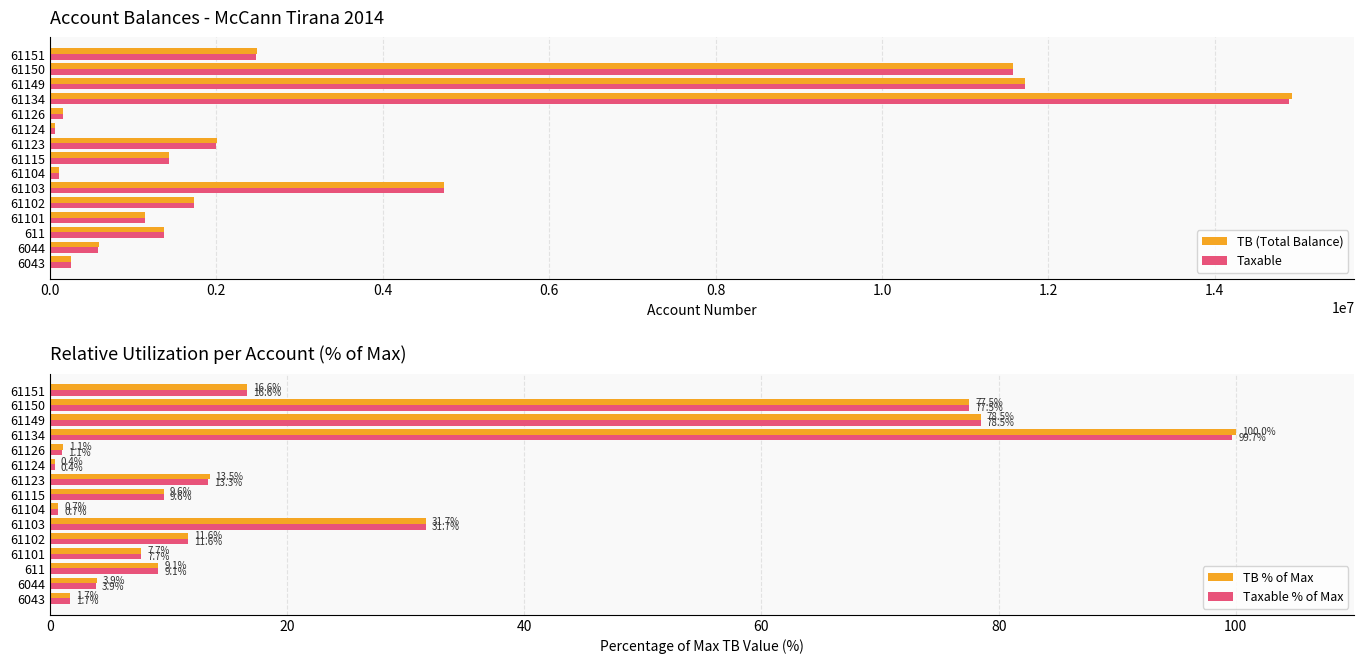

What is the approximate value of TB (Total Balance) at 61103?

4735066.9